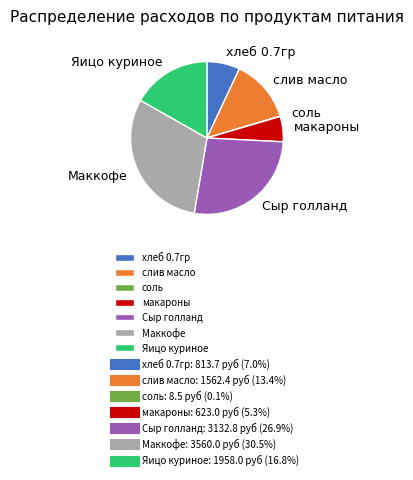

True or false: хлеб 0.7гр accounts for 1% of the total.

False